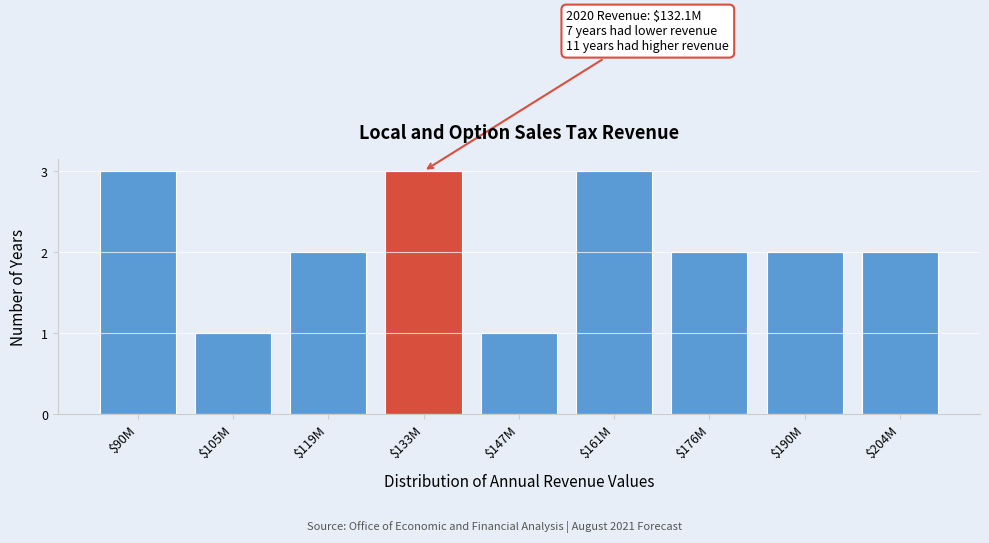

Reading left to right, what are all the values shown in this chart?

3	1	2	3	1	3	2	2	2